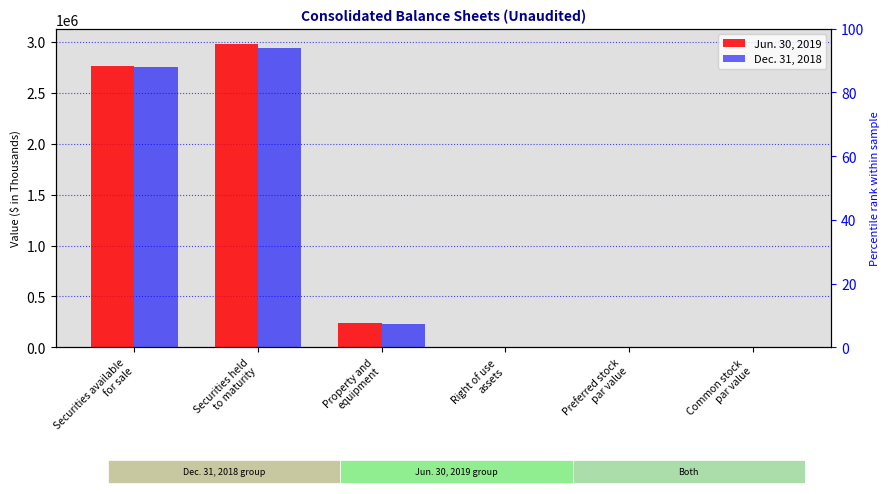

At Preferred stock
par value, list the series in order from smallest to largest.

Jun. 30, 2019, Dec. 31, 2018